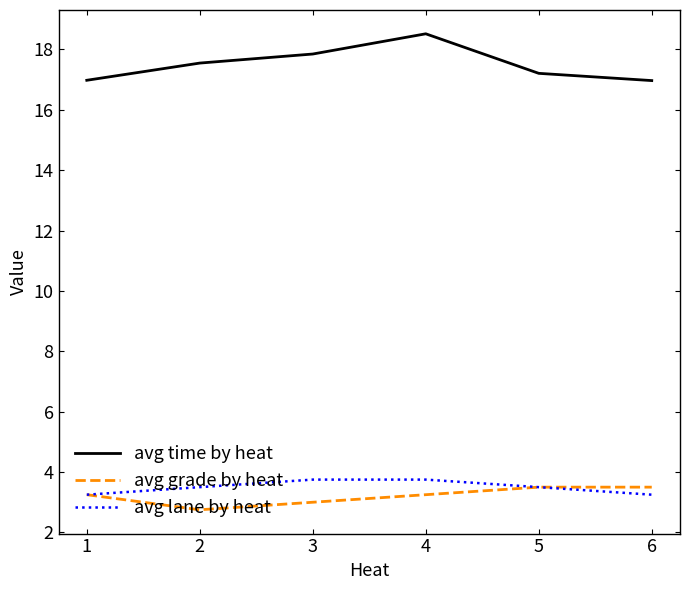

Is the value of avg lane by heat at 4 greater than the value of avg time by heat at 3?

No